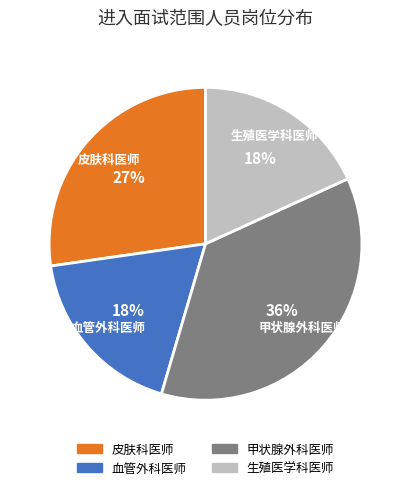

To the nearest percent, what portion does 甲状腺外科医师 represent?

36%